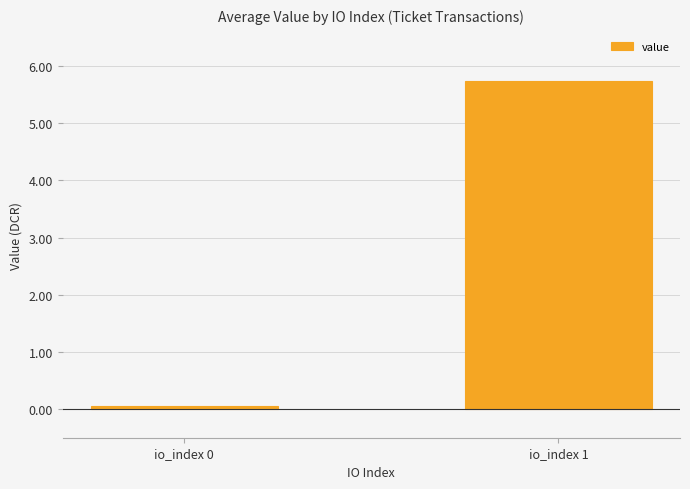

Reading left to right, list all the values displayed in this chart.

io_index 0=0.1	io_index 1=5.7